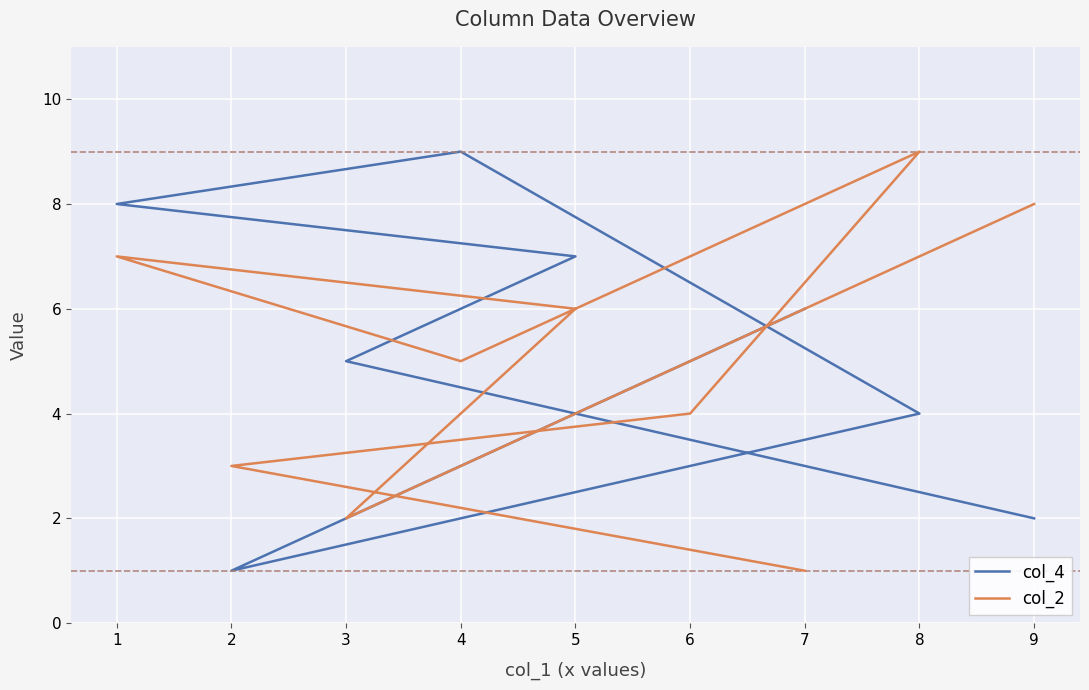

Is this an area chart (filled region under the line)?

No